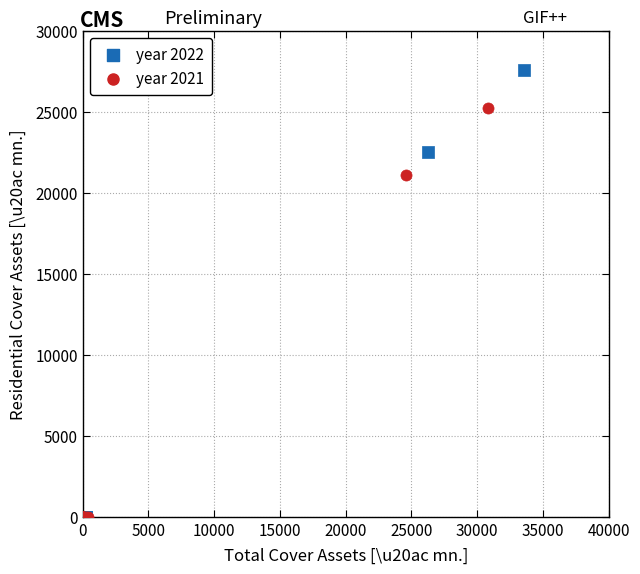

Which series has the widest spread of Y values?

year 2022